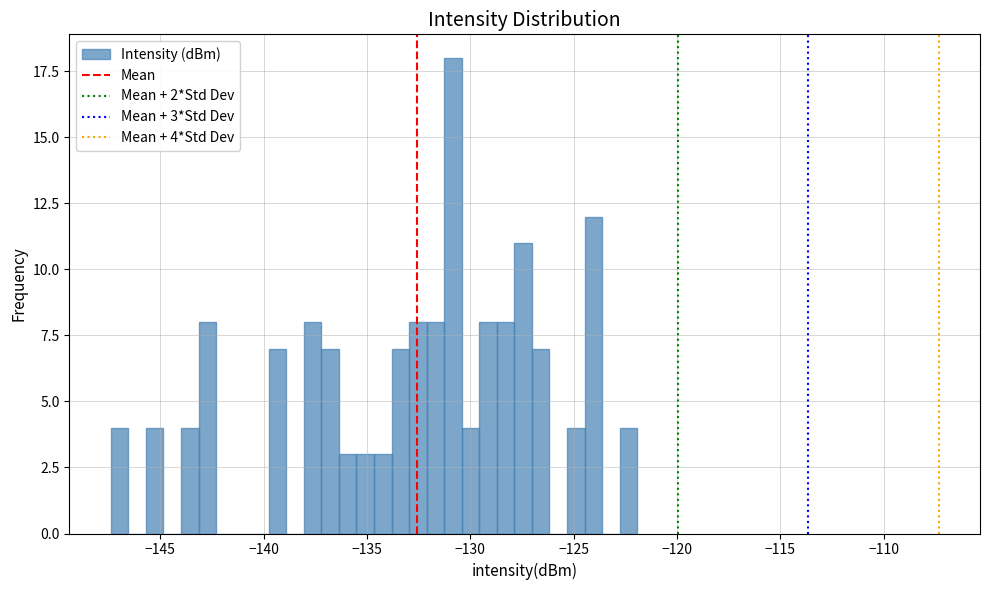

Read against the x-axis, roughly where is the centre of the tallest bar?

-131.0